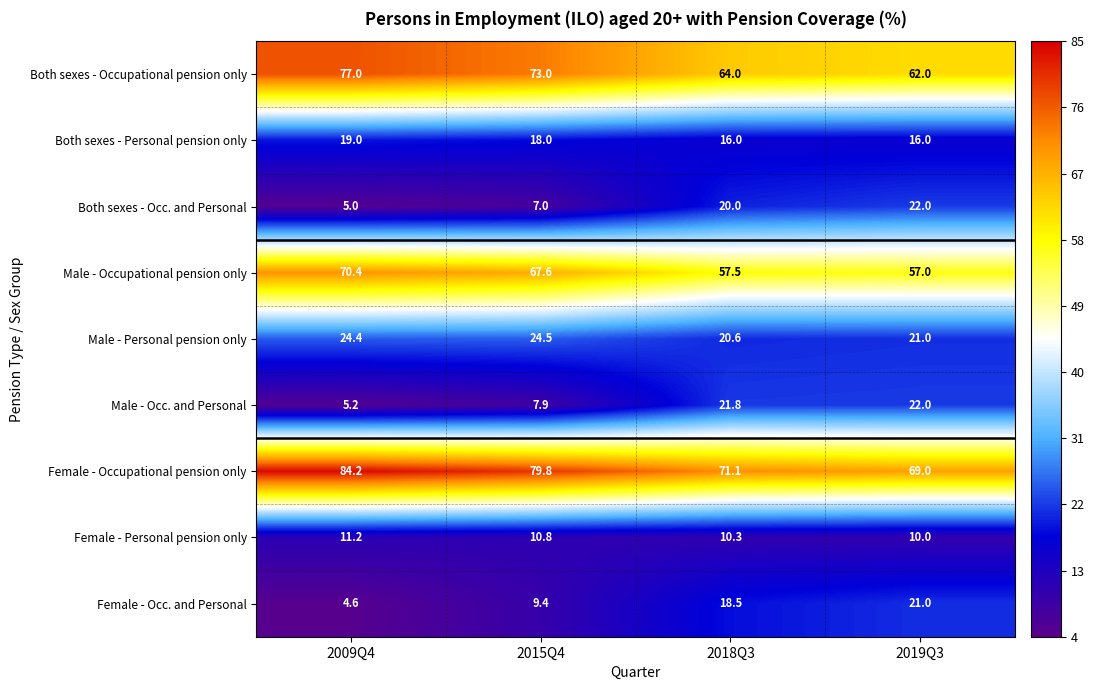

What is the approximate value of Male - Occupational pension only at 2019Q3?

57.0